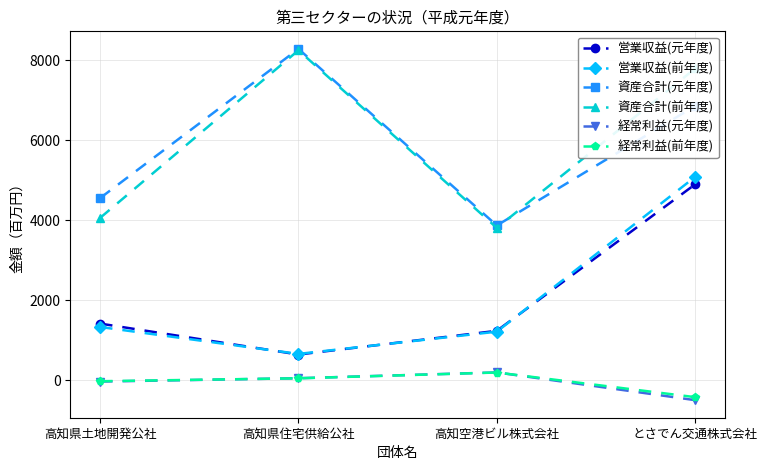

At which label is 資産合計(元年度) closest to 6081?

とさでん交通株式会社